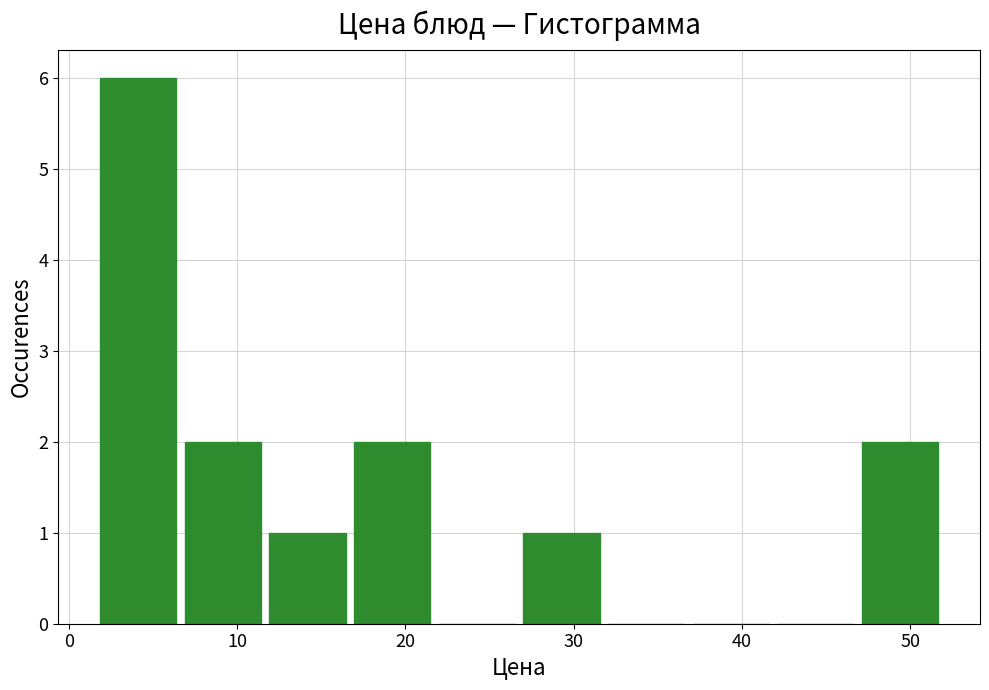

How tall is the bar that spans 47 to 52 on the x-axis? Neither the bar edges nor the heights are printed on the chart, so give them approximately, as read against the axes.

2